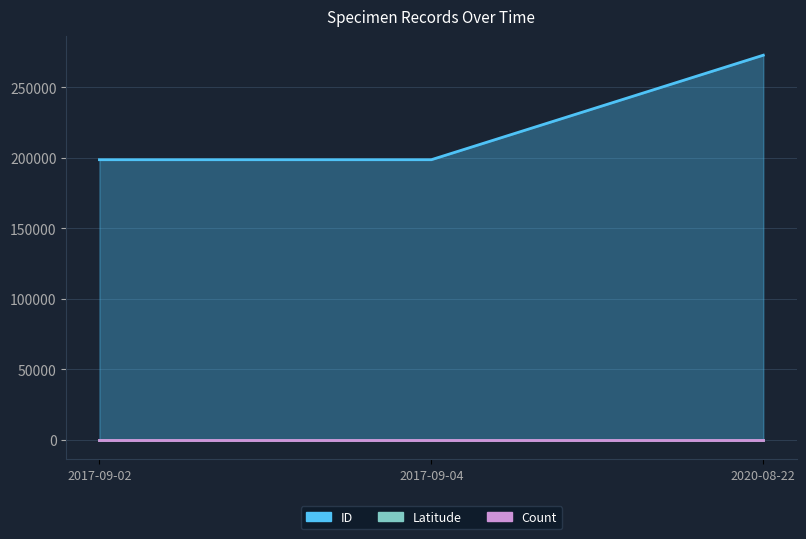

Which series has the widest spread of values?

ID